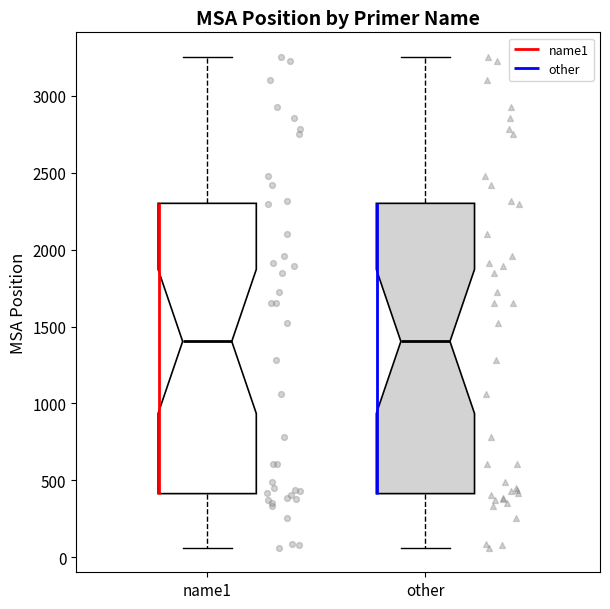

Reading left to right, read every box against the y-axis: the position of its median line, the range the box covers, and the ends of its whiskers. The values are not printed on the chart, so give them approximately, as read against the axis.

name1: median 1400, box 400 to 2300, whiskers 50 to 3250
other: median 1400, box 400 to 2300, whiskers 50 to 3250